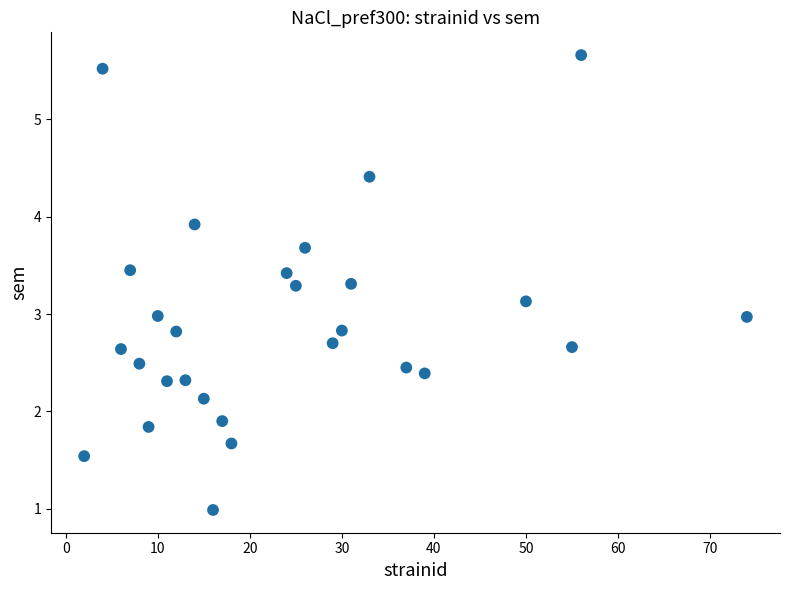

What is the range of Y values (max minus min)?

4.7